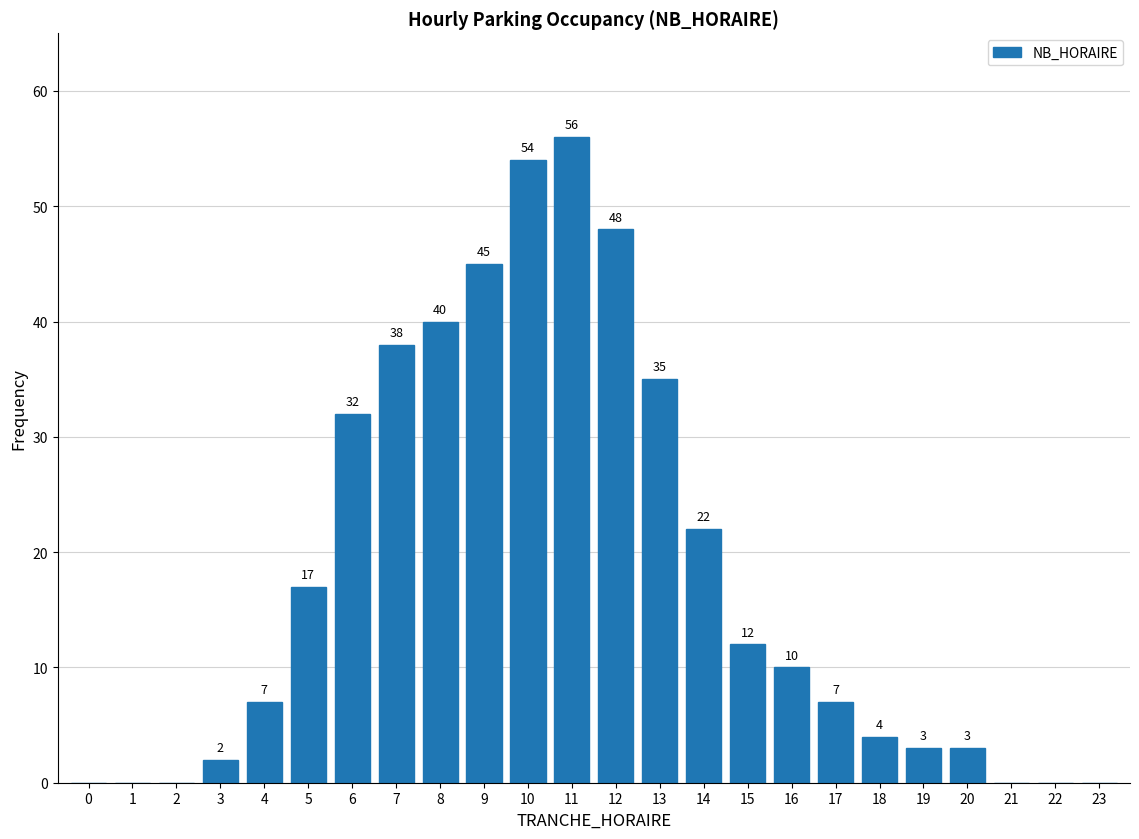

Reading left to right, extract all data points from this chart.

0=0	1=0	2=0	3=2	4=7	5=17	6=32	7=38	8=40	9=45	10=54	11=56	12=48	13=35	14=22	15=12	16=10	17=7	18=4	19=3	20=3	21=0	22=0	23=0